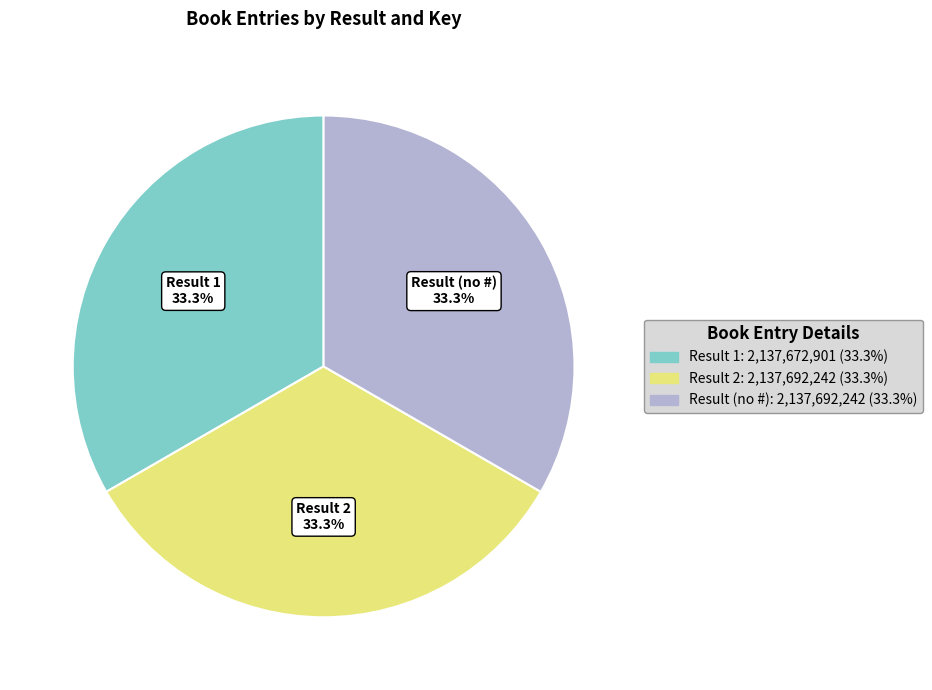

Is there a majority slice in this chart?

No